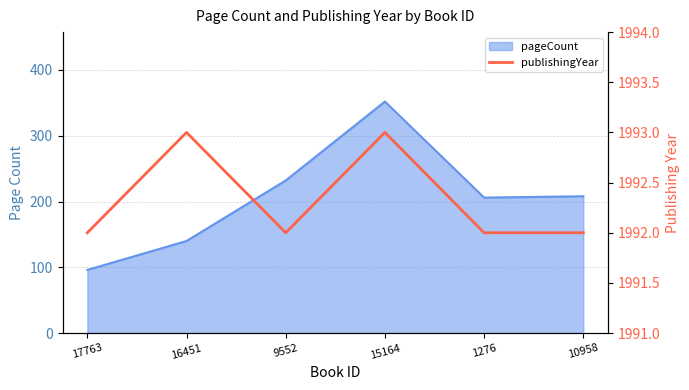

How many lines are shown in the chart?

1